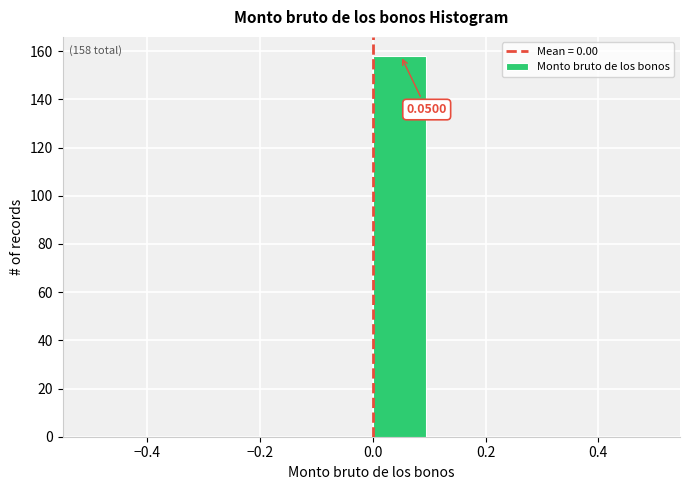

Which range on the x-axis has the tallest bar?

0.0 to 0.1